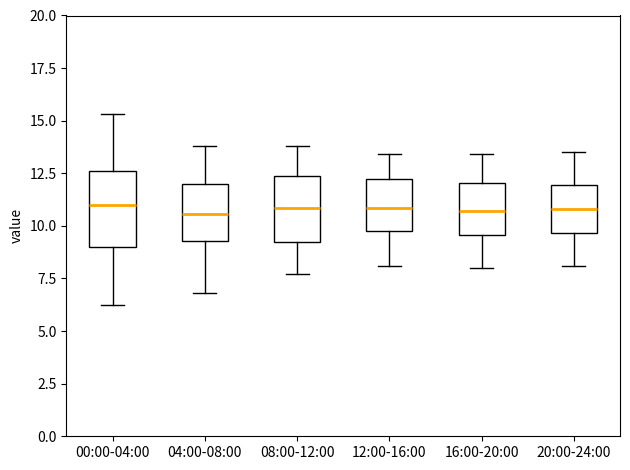

Reading left to right, read every box against the y-axis: the position of its median line, the range the box covers, and the ends of its whiskers. The values are not printed on the chart, so give them approximately, as read against the axis.

00:00-04:00: median 11.0, box 9.0 to 12.5, whiskers 6.0 to 15.5
04:00-08:00: median 10.5, box 9.5 to 12.0, whiskers 7.0 to 14.0
08:00-12:00: median 11.0, box 9.5 to 12.5, whiskers 7.5 to 14.0
12:00-16:00: median 11.0, box 10.0 to 12.0, whiskers 8.0 to 13.5
16:00-20:00: median 10.5, box 9.5 to 12.0, whiskers 8.0 to 13.5
20:00-24:00: median 11.0, box 9.5 to 12.0, whiskers 8.0 to 13.5